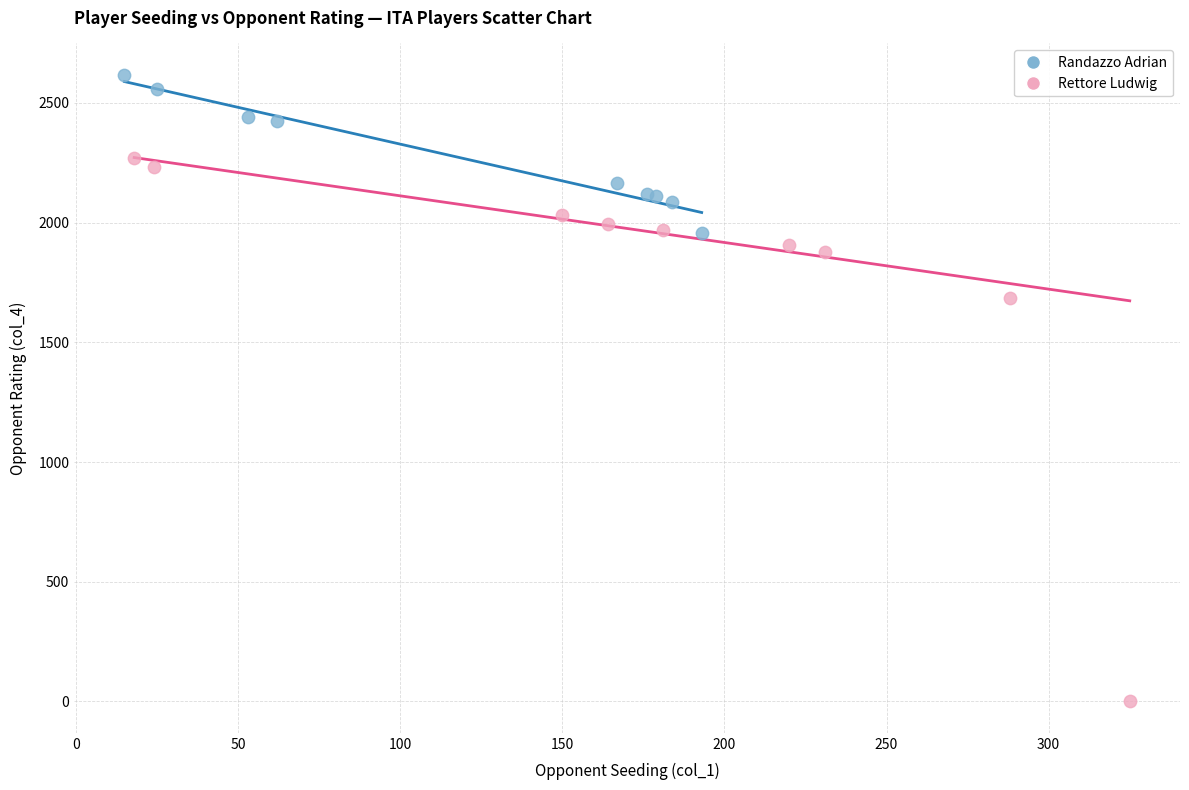

What are all the series names shown in the legend?

Randazzo Adrian, Rettore Ludwig